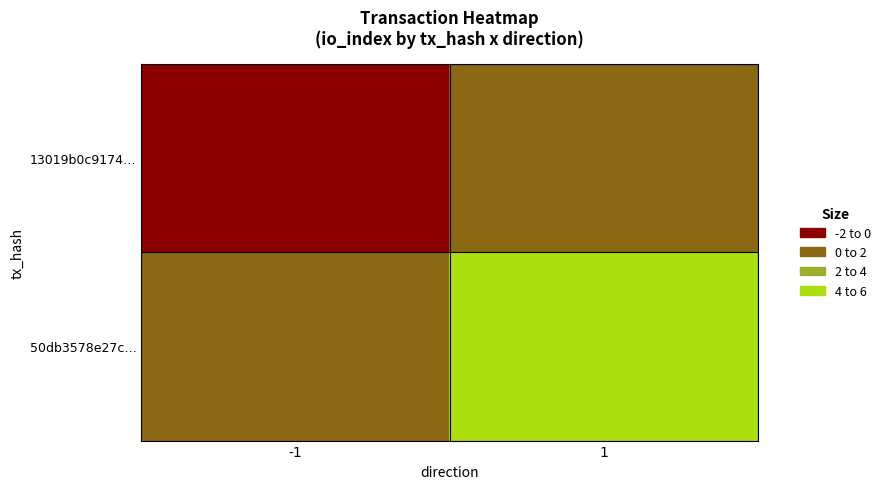

What is the smallest value displayed?

-1